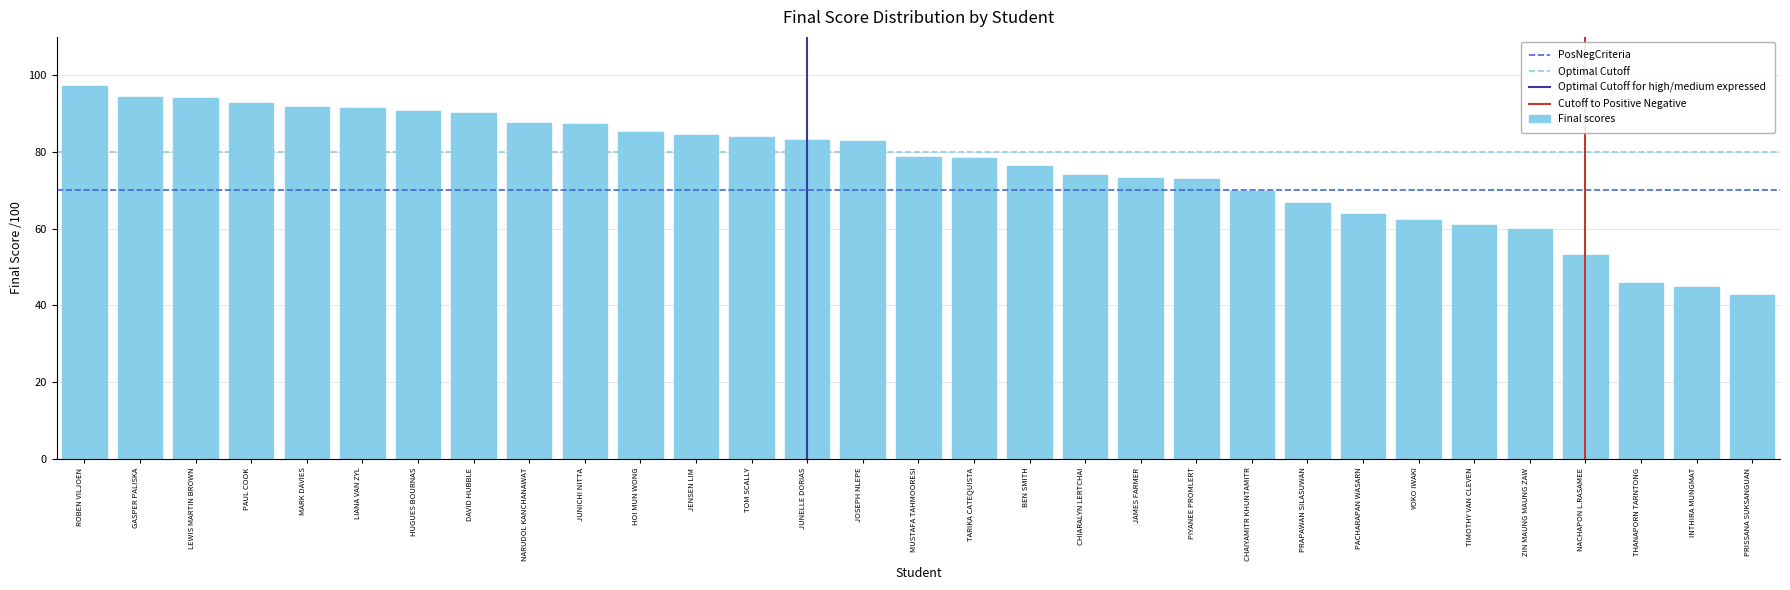

Read the value at INTHIRA MUNGMAT.

44.7